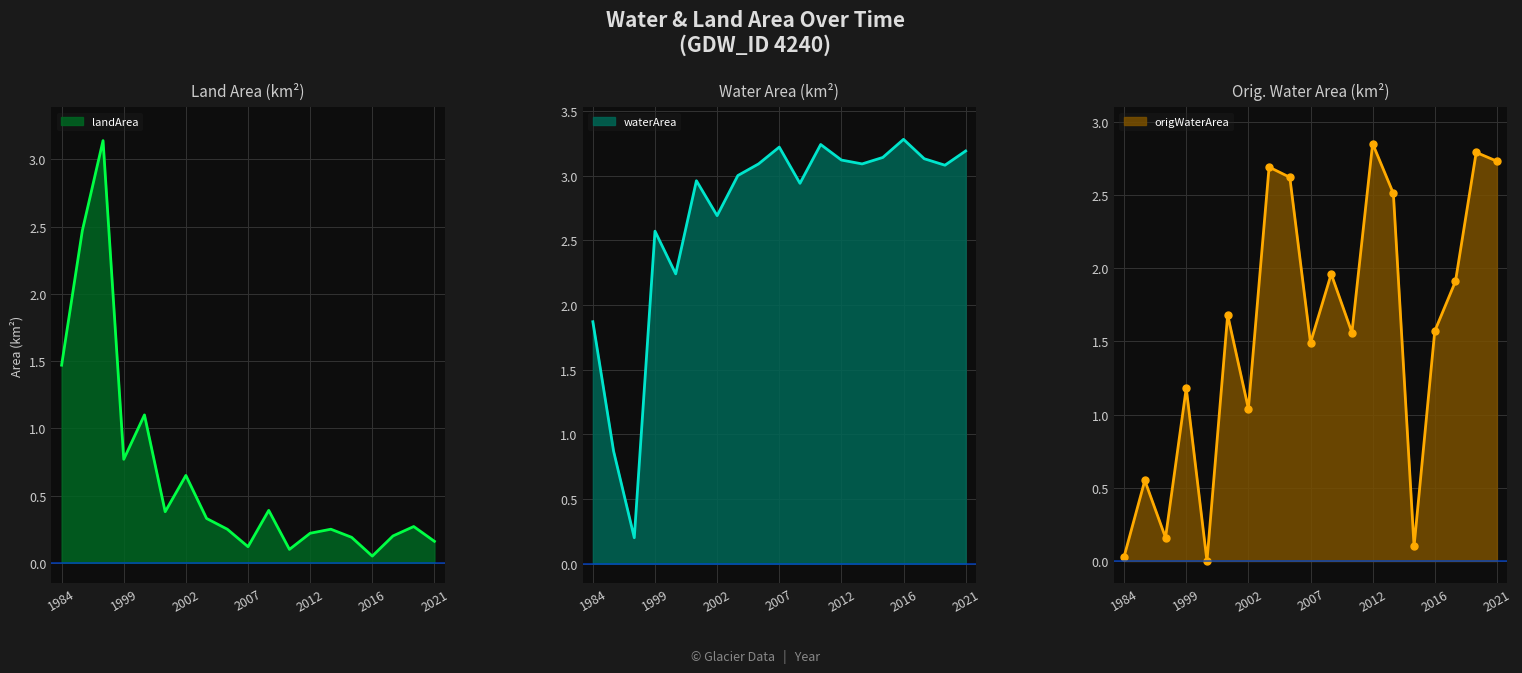

How many interior local peaks does the waterArea series have?

5